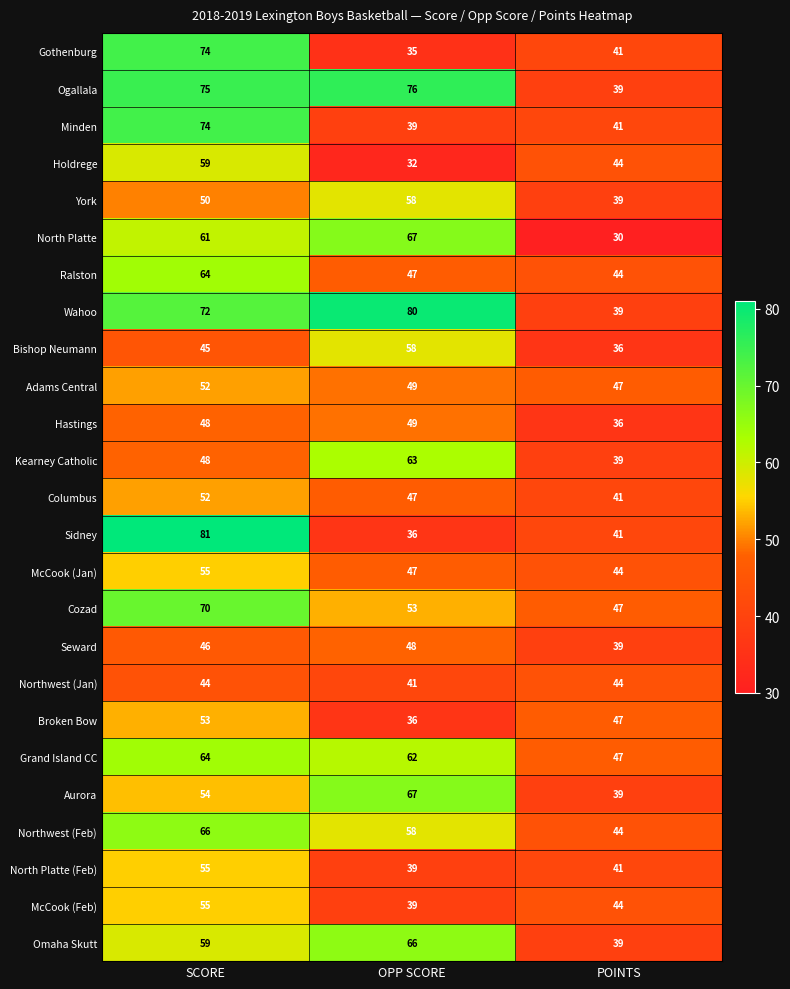

What value does the Columbus series have at POINTS, to the nearest 5?

40